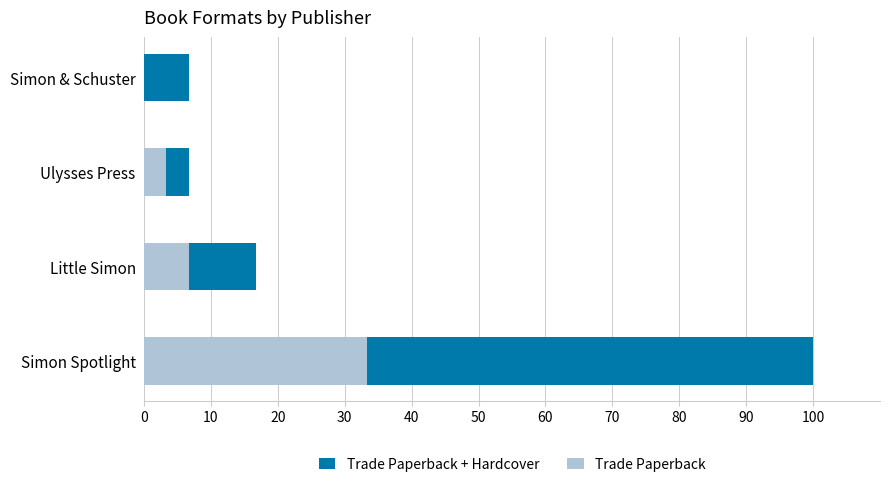

What are all the series names shown in the legend?

Trade Paperback + Hardcover, Trade Paperback